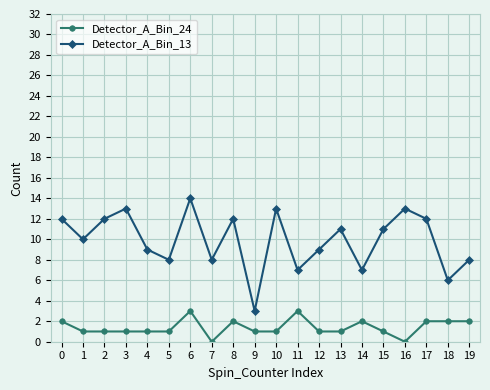

What is the spread (max minus min) of values at 16?

13